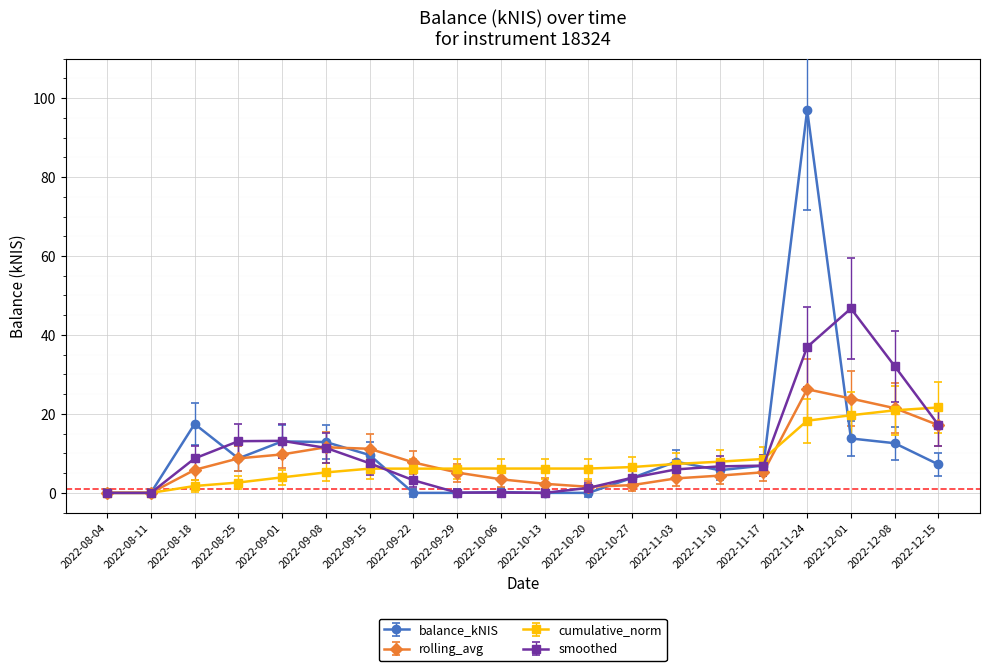

What is the spread (max minus min) of values at 2022-12-01?

32.9